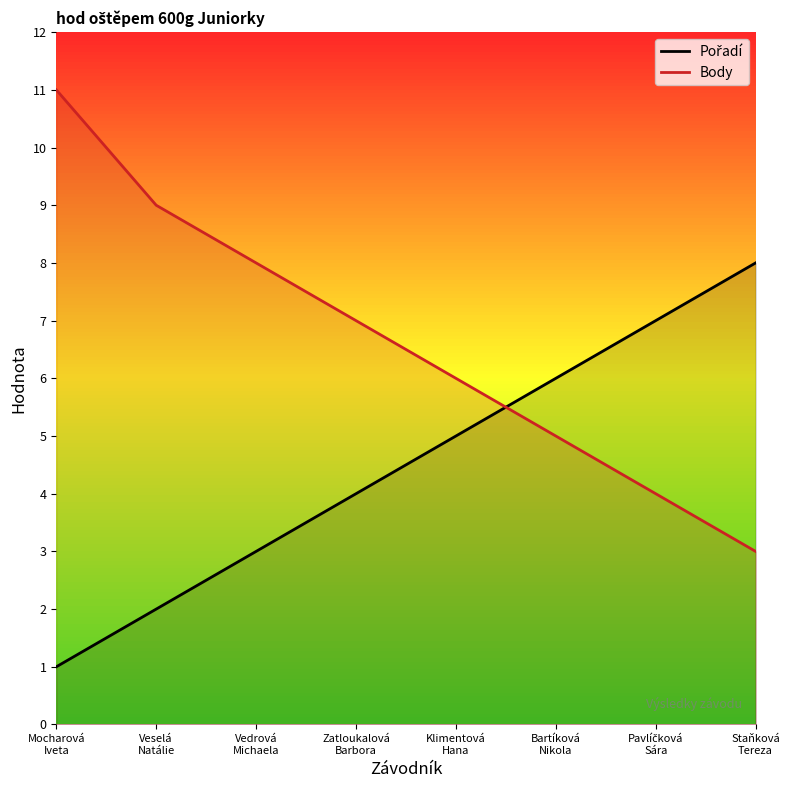

Reading right to left, extract all data points from this chart.

Pořadí: Staňková
Tereza=8	Pavlíčková
Sára=7	Bartíková
Nikola=6	Klimentová
Hana=5	Zatloukalová
Barbora=4	Vedrová
Michaela=3	Veselá
Natálie=2	Mocharová
Iveta=1
Body: Staňková
Tereza=3	Pavlíčková
Sára=4	Bartíková
Nikola=5	Klimentová
Hana=6	Zatloukalová
Barbora=7	Vedrová
Michaela=8	Veselá
Natálie=9	Mocharová
Iveta=11